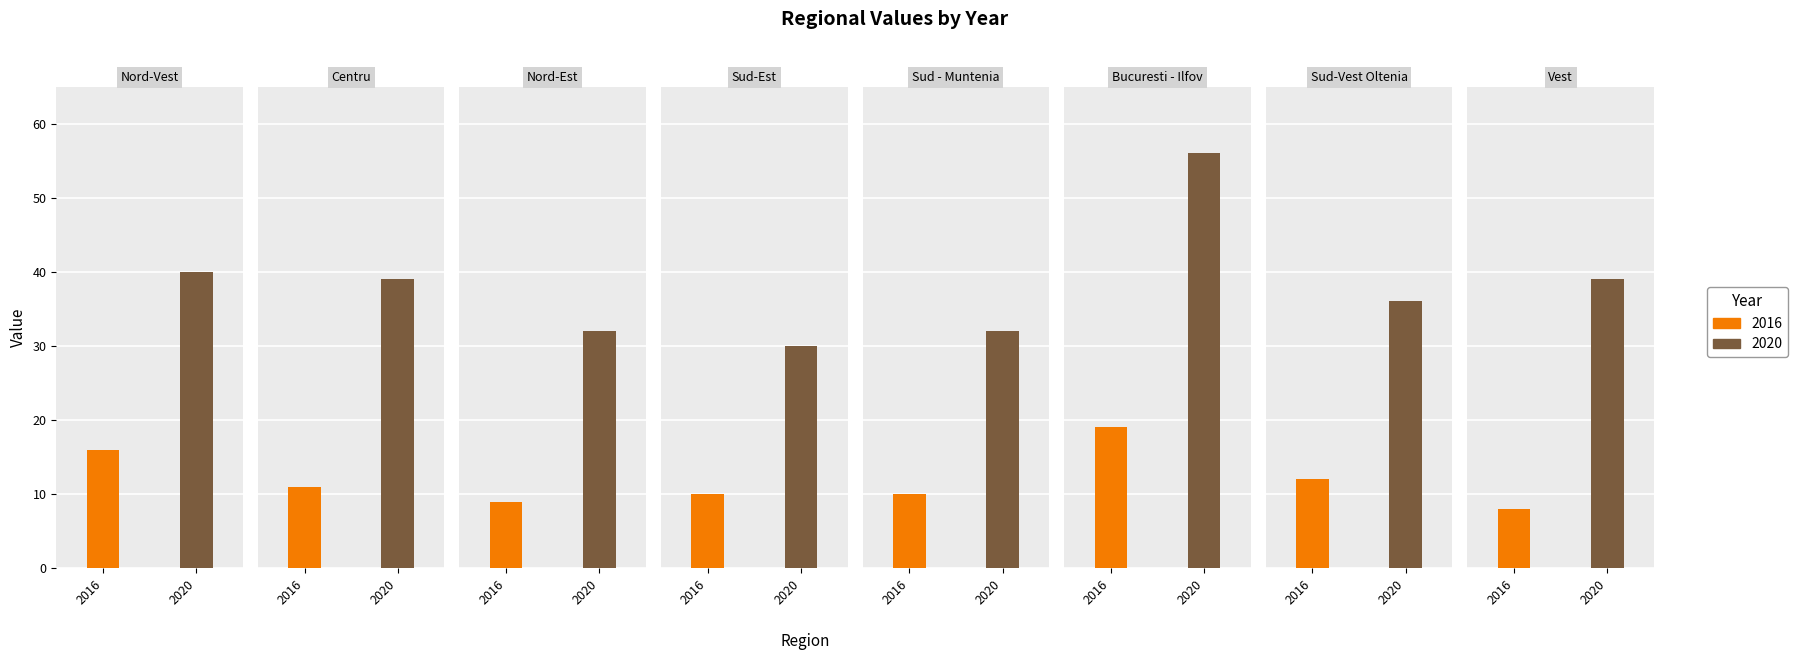

What is the label of the 8th bar from the right?

Nord-Vest